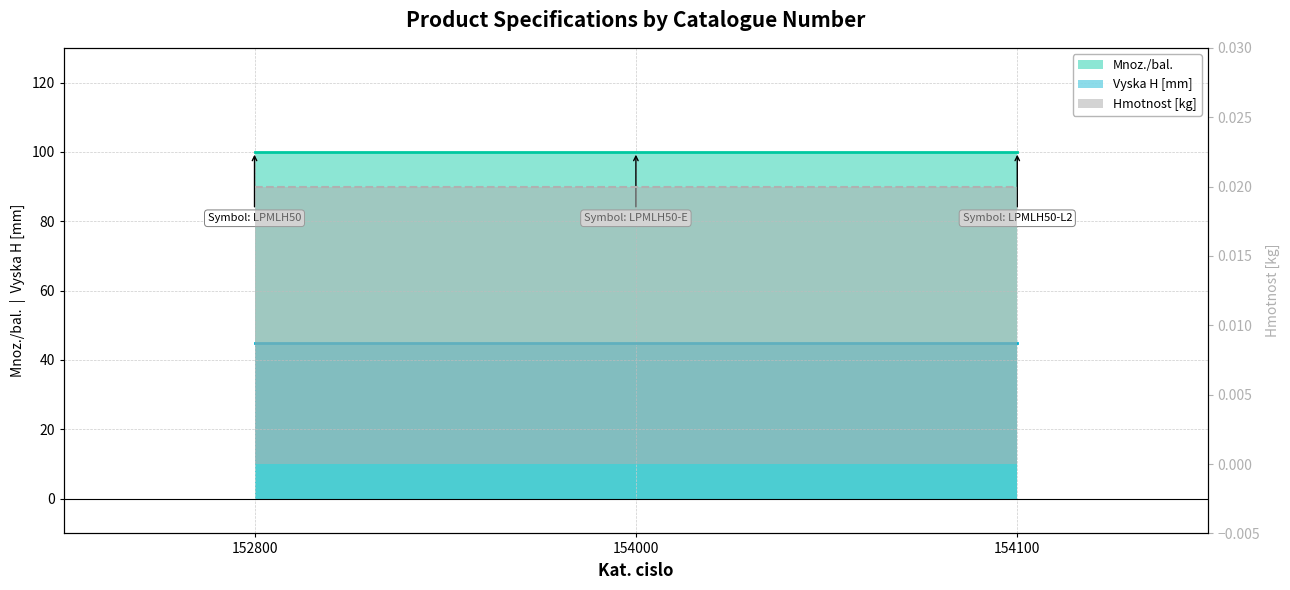

The Hmotnost [kg] line series shows 0.0 at 152800. True or false?

True